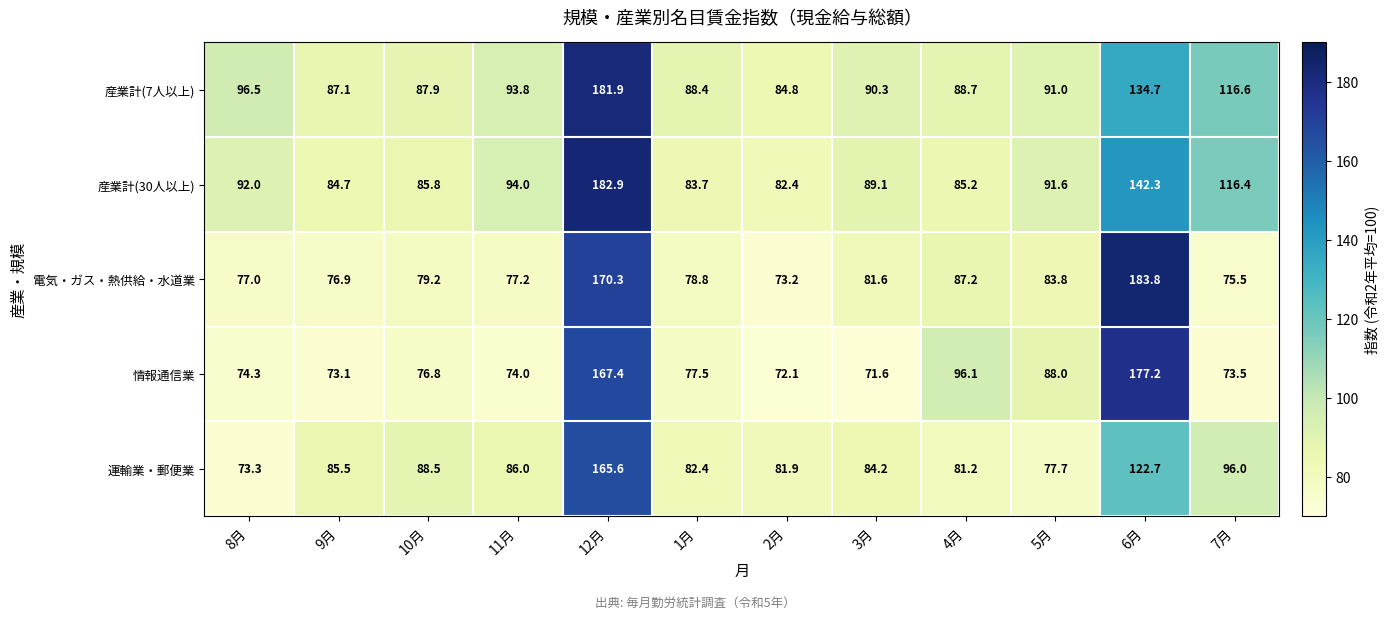

What is the difference between the maximum and second lowest values in the 情報通信業 series?

105.1